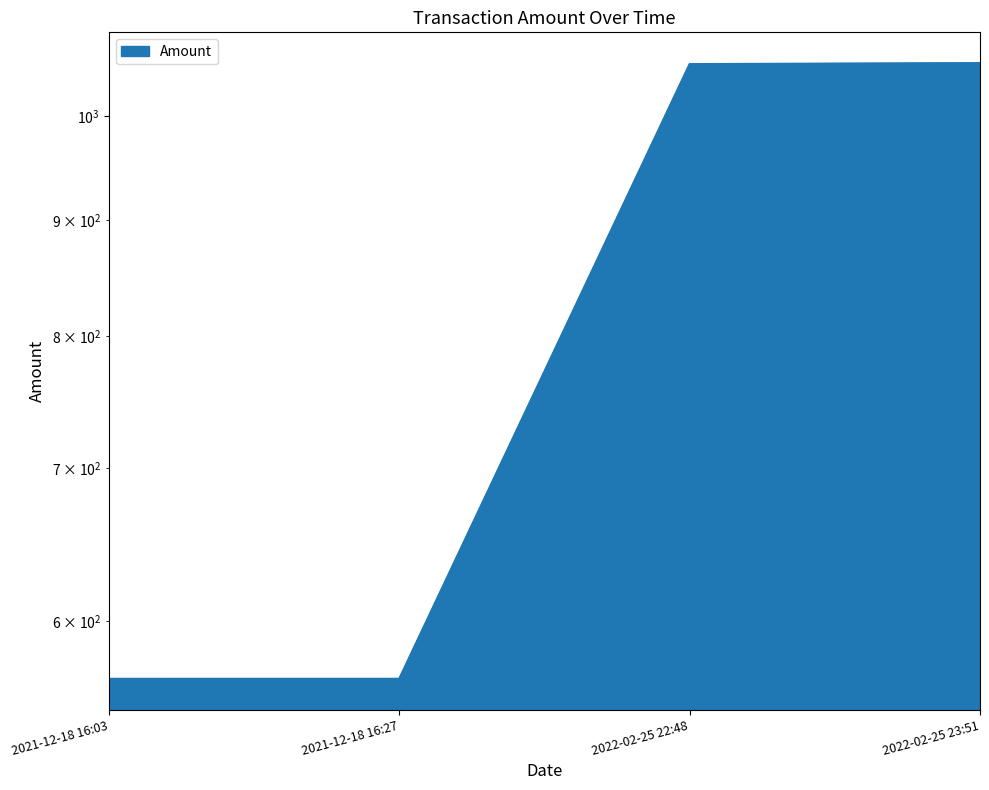

How many series are shown in this chart?

1